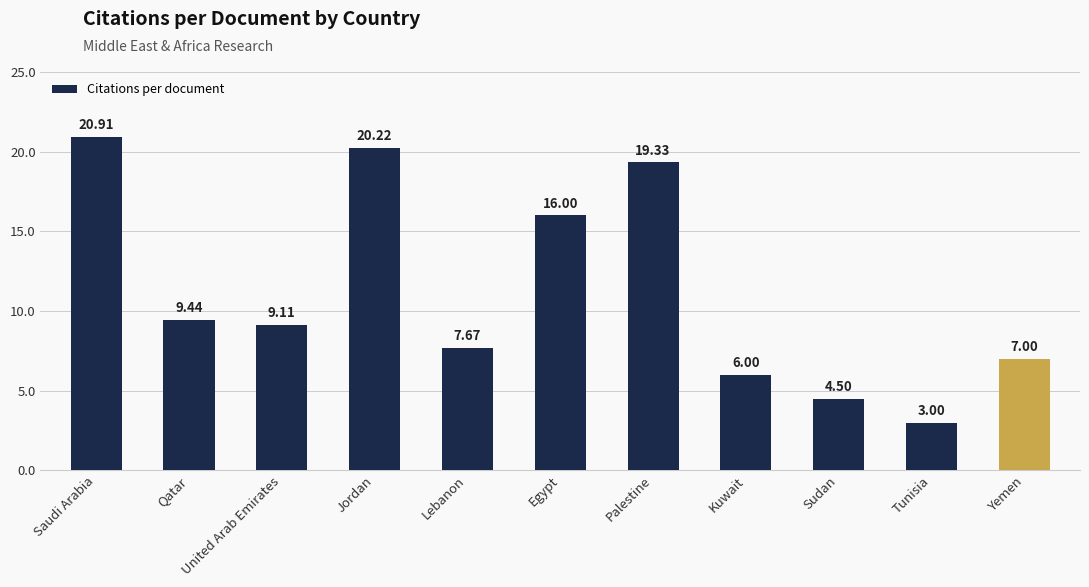

Reading right to left, list all the values displayed in this chart.

7.0	3.0	4.5	6.0	19.3	16.0	7.7	20.2	9.1	9.4	20.9